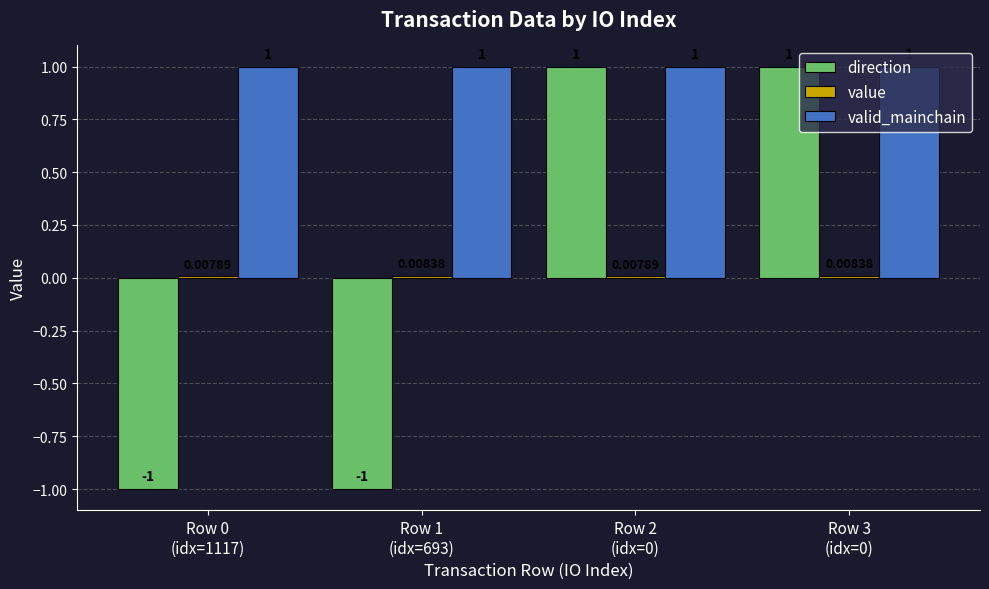

At how many categories does at least one series exceed 0?

4